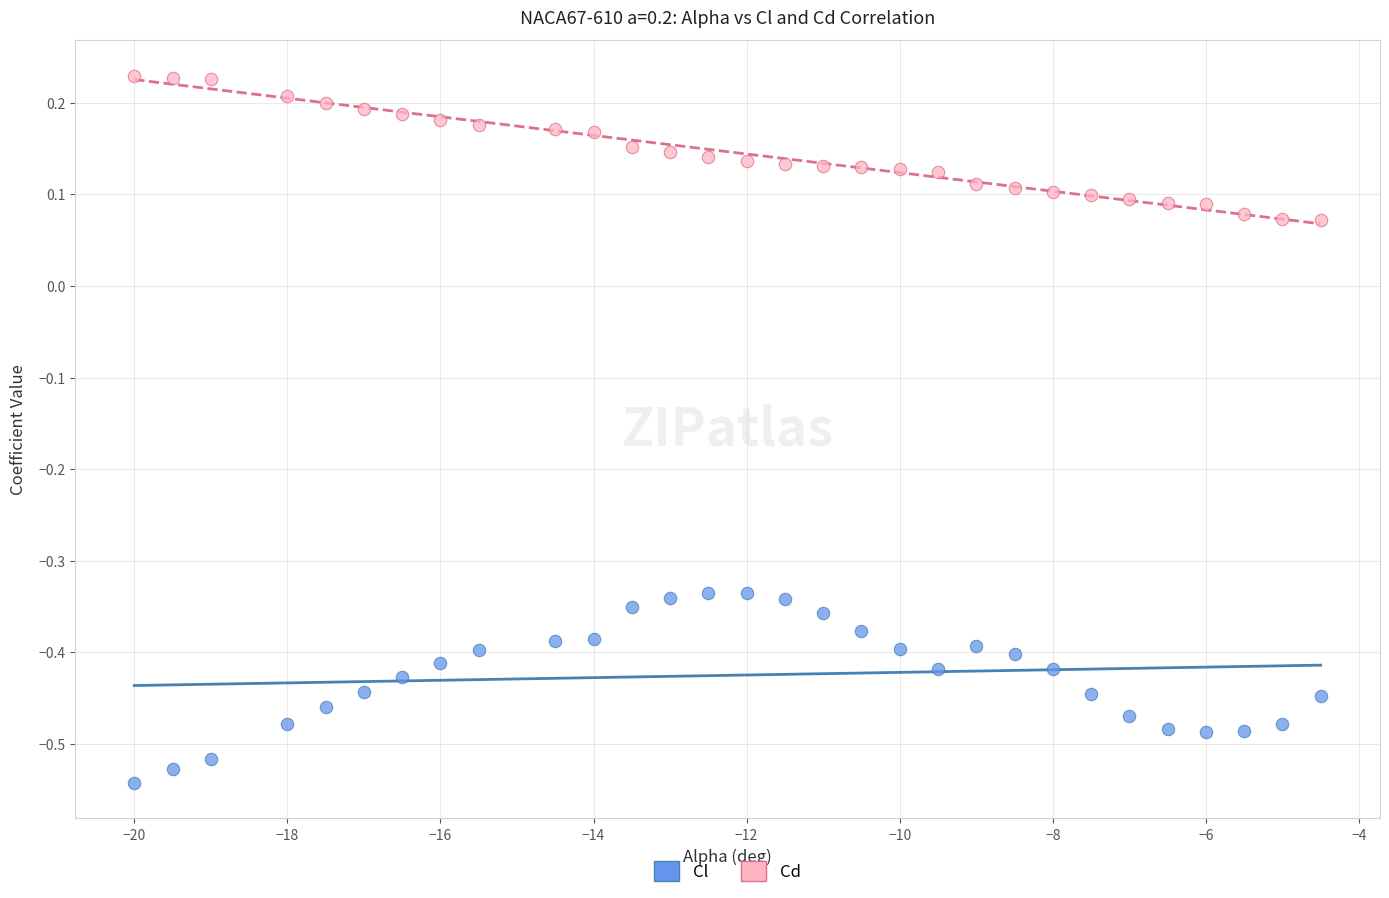

Across all data points, what is the range of X values (max minus min)?

15.5